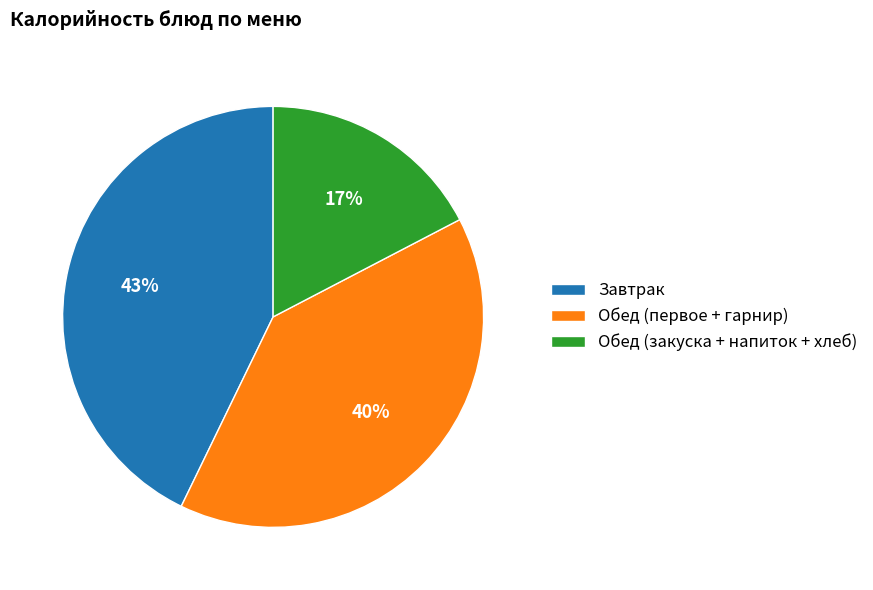

Is there any slice that represents more than half of the pie?

No